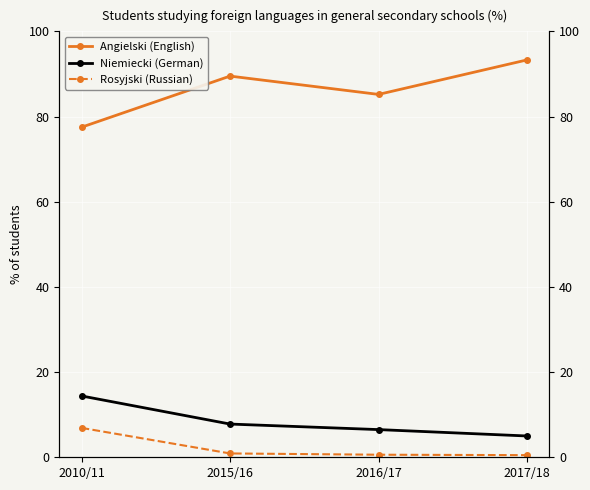

The Rosyjski (Russian) series shows 0.3 at 2016/17. True or false?

False